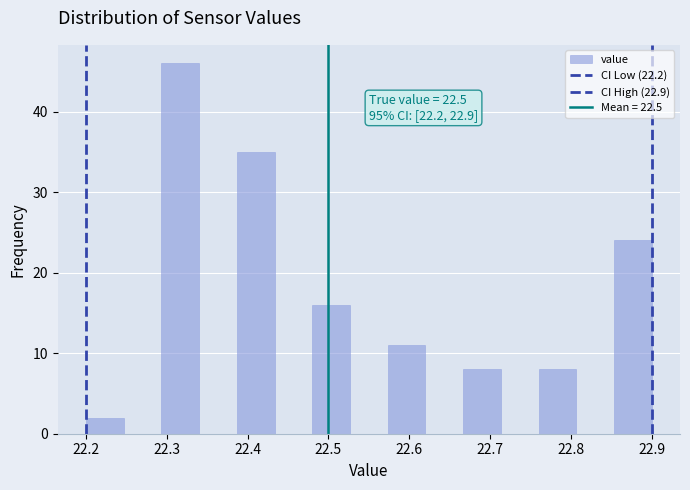

Which range on the x-axis has the tallest bar?

22.29 to 22.34